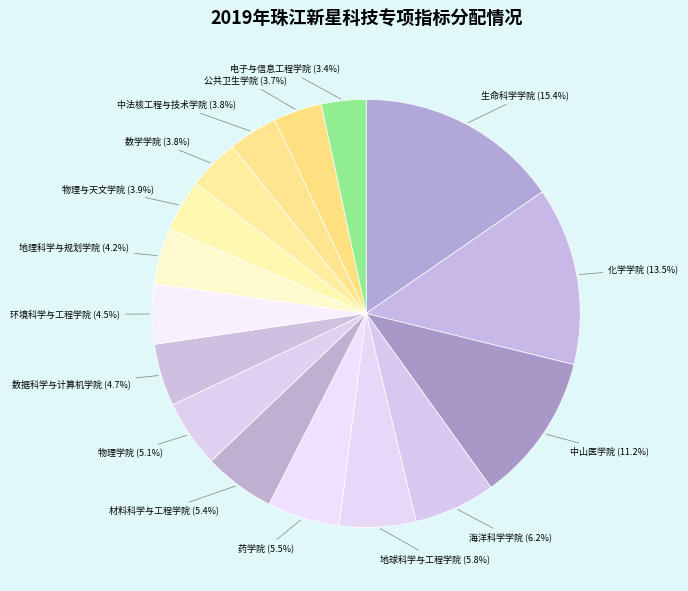

Is there a majority slice in this chart?

No